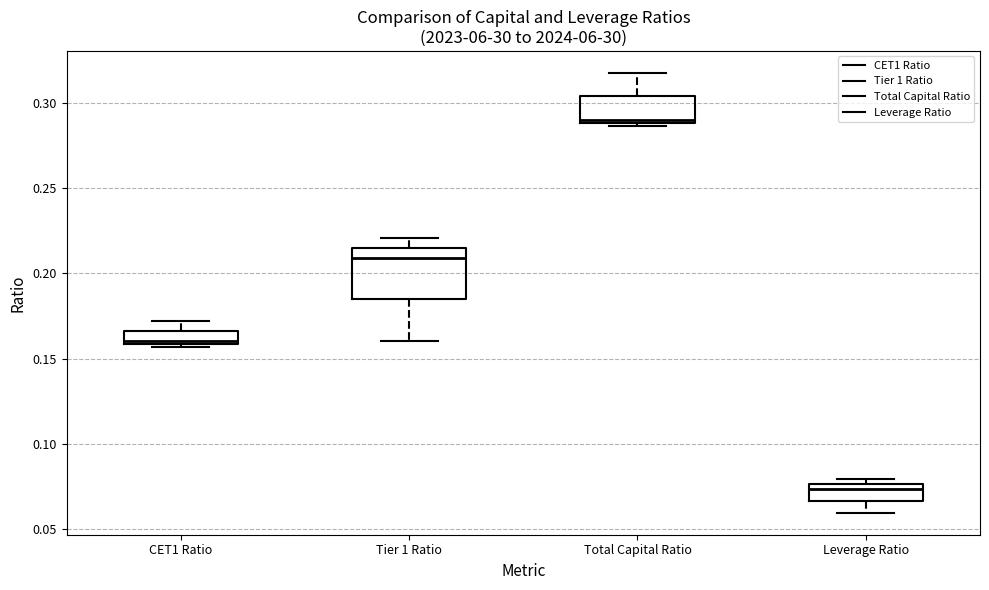

Reading left to right, transcribe this box plot: for each box, give where its median line is, the range the box spans, and where its two whiskers end, as read against the y-axis. The values are not printed on the chart, so give them approximately, as read against the axis.

CET1 Ratio: median 0.160 (just above the box's lower edge), box 0.160 to 0.165, whiskers 0.155 to 0.170
Tier 1 Ratio: median 0.210, box 0.185 to 0.215, whiskers 0.160 to 0.220
Total Capital Ratio: median 0.290 (just above the box's lower edge), box 0.290 to 0.305, whiskers 0.285 to 0.315
Leverage Ratio: median 0.075 (just below the box's upper edge), box 0.065 to 0.075, whiskers 0.060 to 0.080